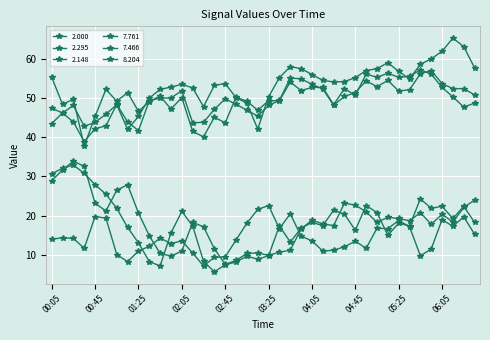

Does the chart have visible grid lines?

Yes